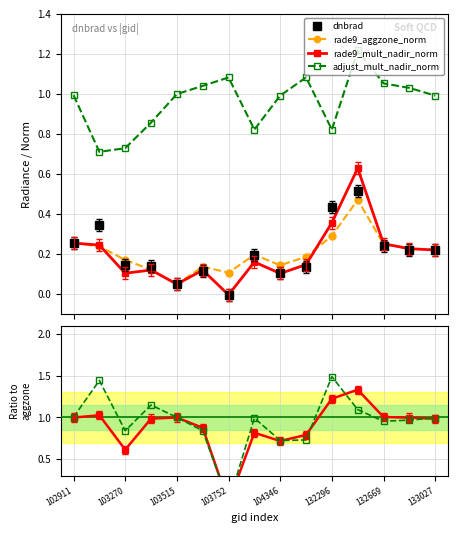

At which label does rade9_mult_nadir_norm first exceed 0?

102911